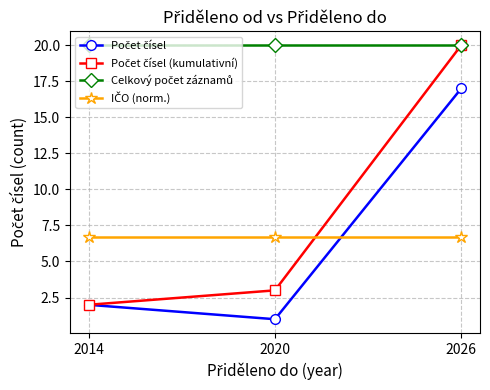

What is the difference between the highest and lowest values at 2026?

13.3